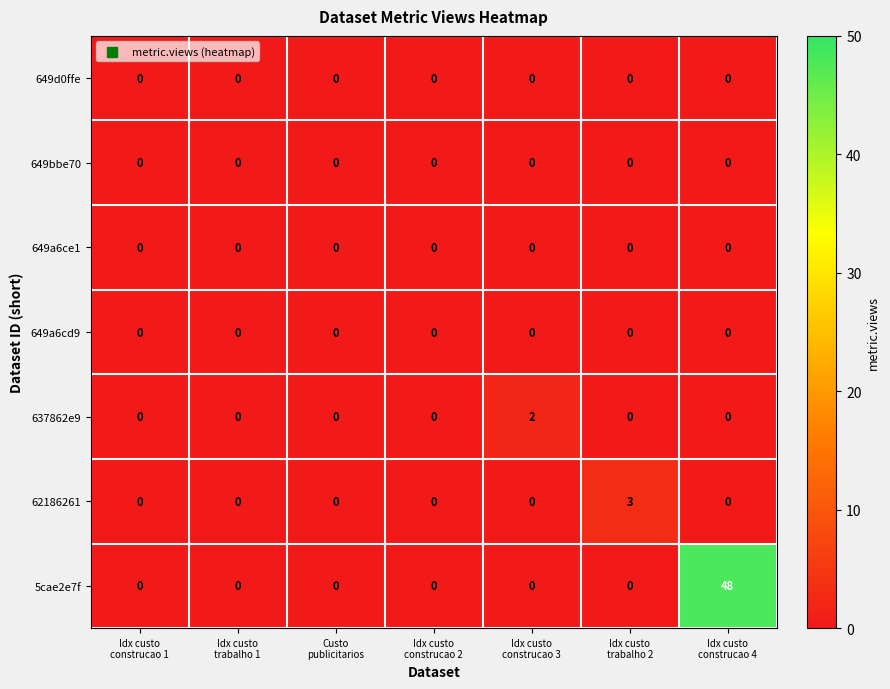

Which series has the largest total across all categories?

5cae2e7f